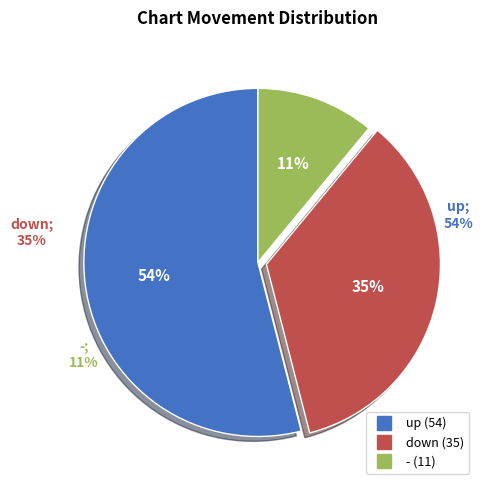

To the nearest percent, what percentage of the pie is up?

54%